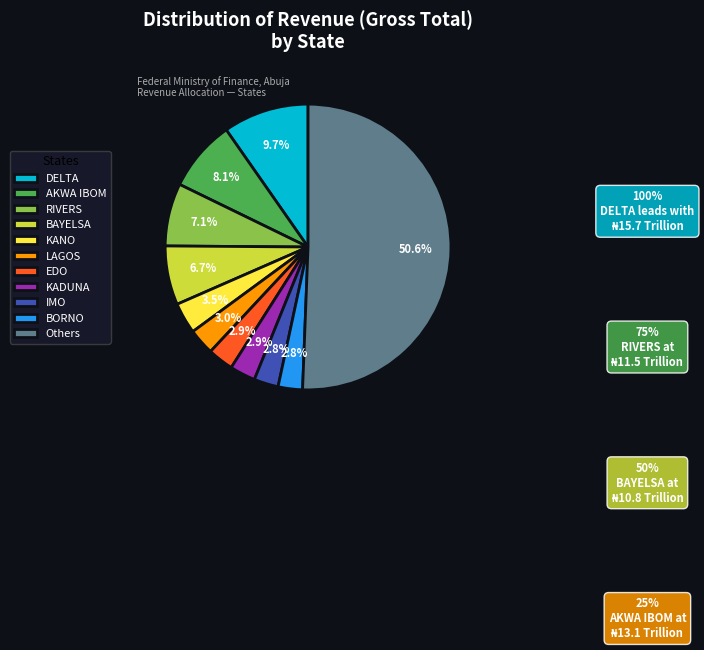

Count the number of slices in the pie.

11